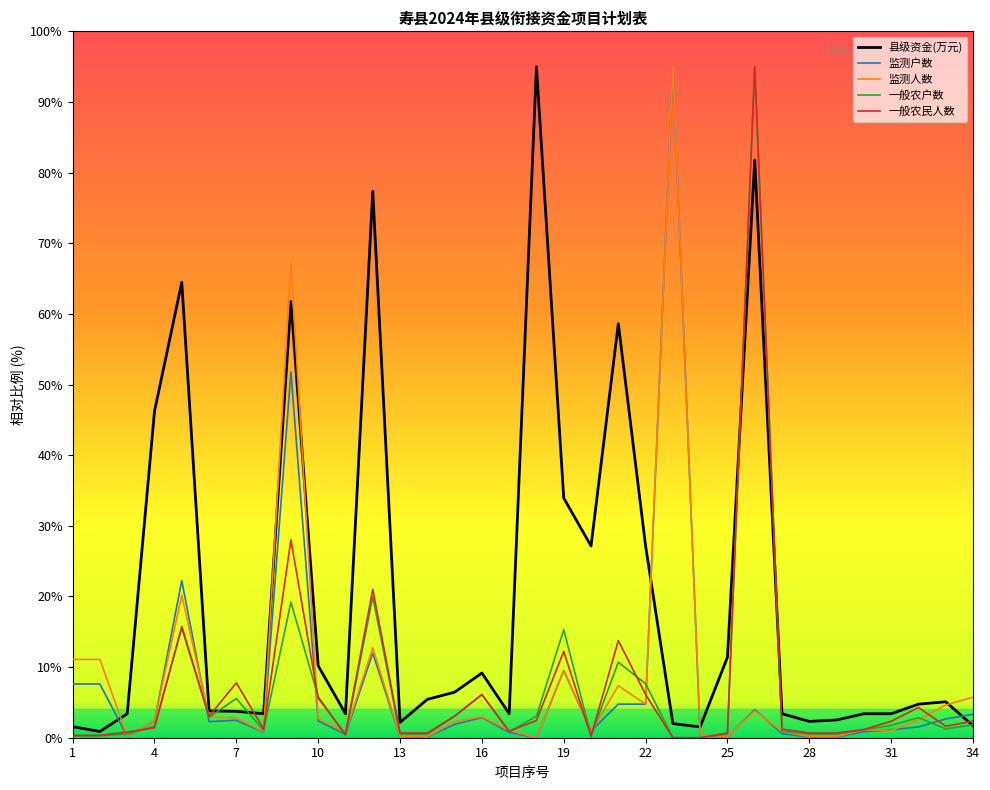

Which series has the largest total across all categories?

县级资金(万元)